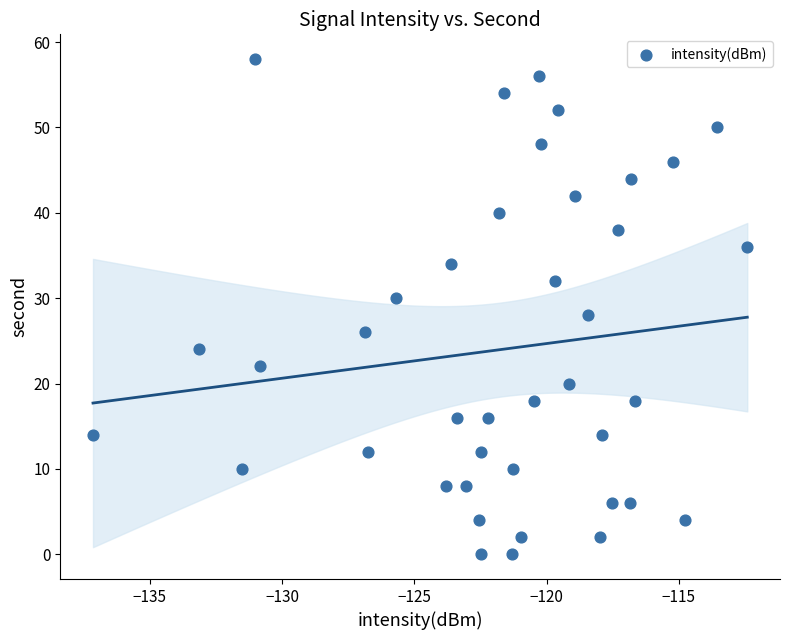

What is the range of Y values (max minus min)?

58